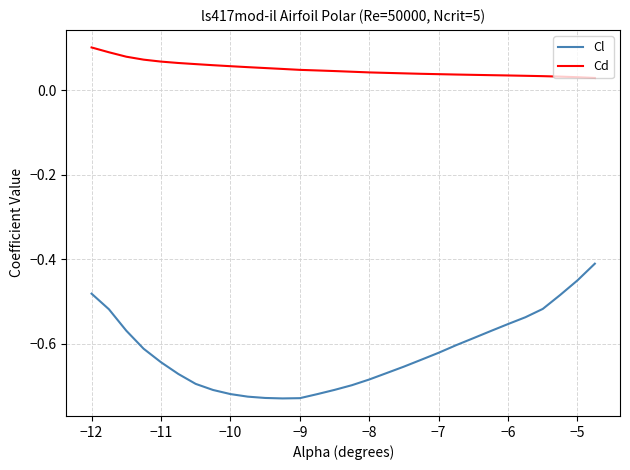

True or false: Cl and Cd cross at least once.

False